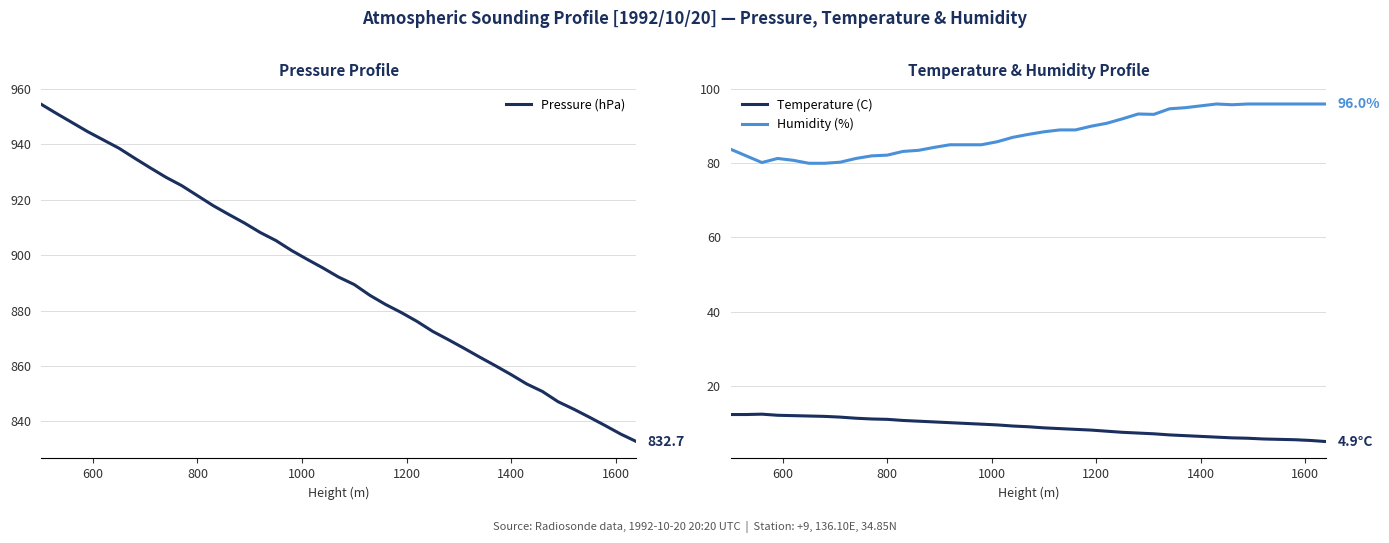

True or false: Pressure (hPa) has a value of 389.9 at 800.

False